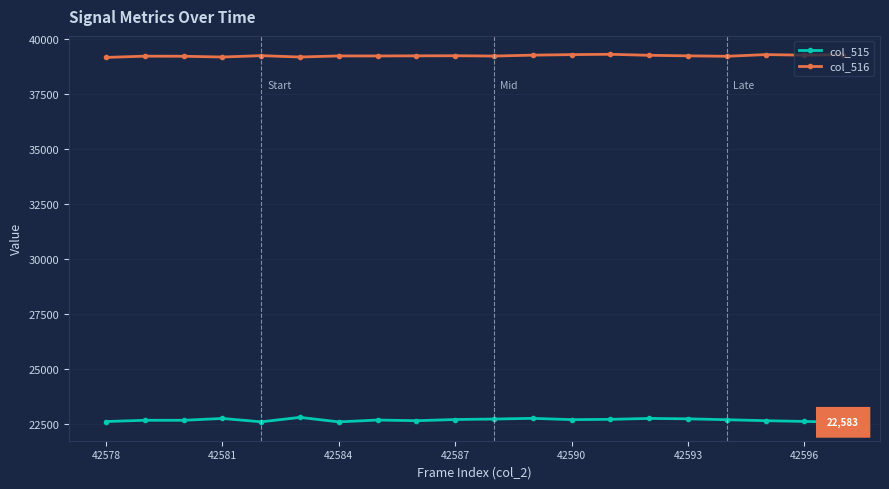

Which series has the largest total across all categories?

col_516